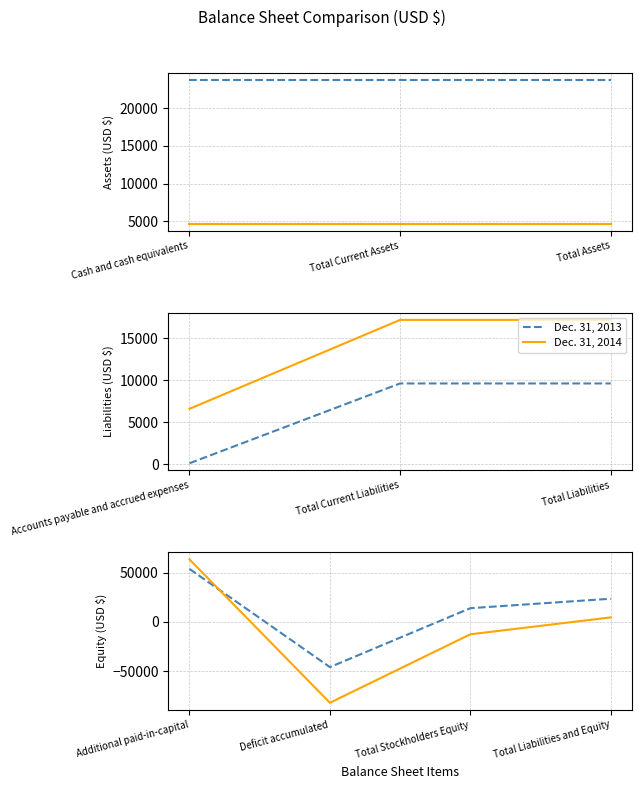

Which series has the largest total across all categories?

Dec. 31, 2013